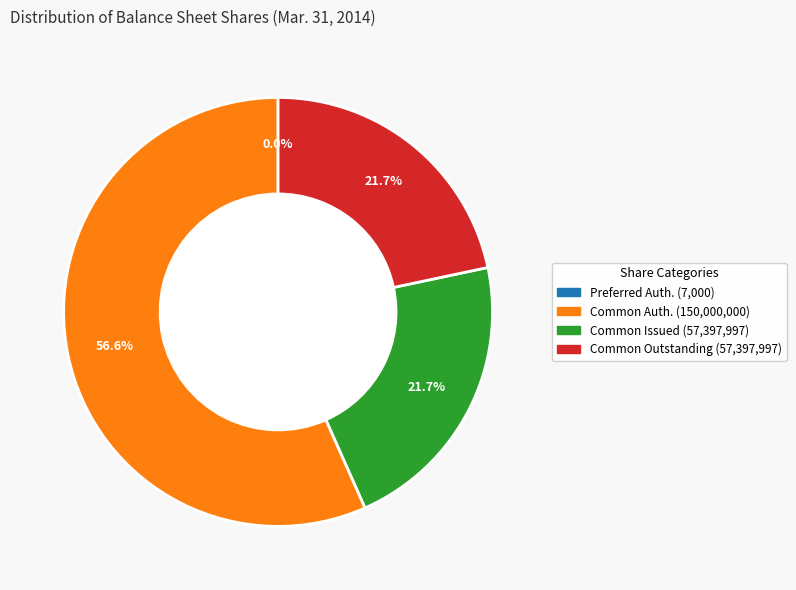

Is there any slice that represents more than half of the pie?

Yes